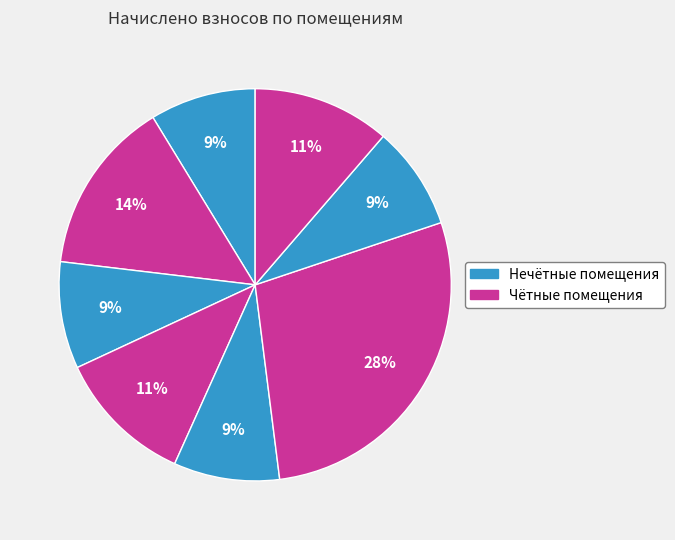

Count the number of slices in the pie.

8